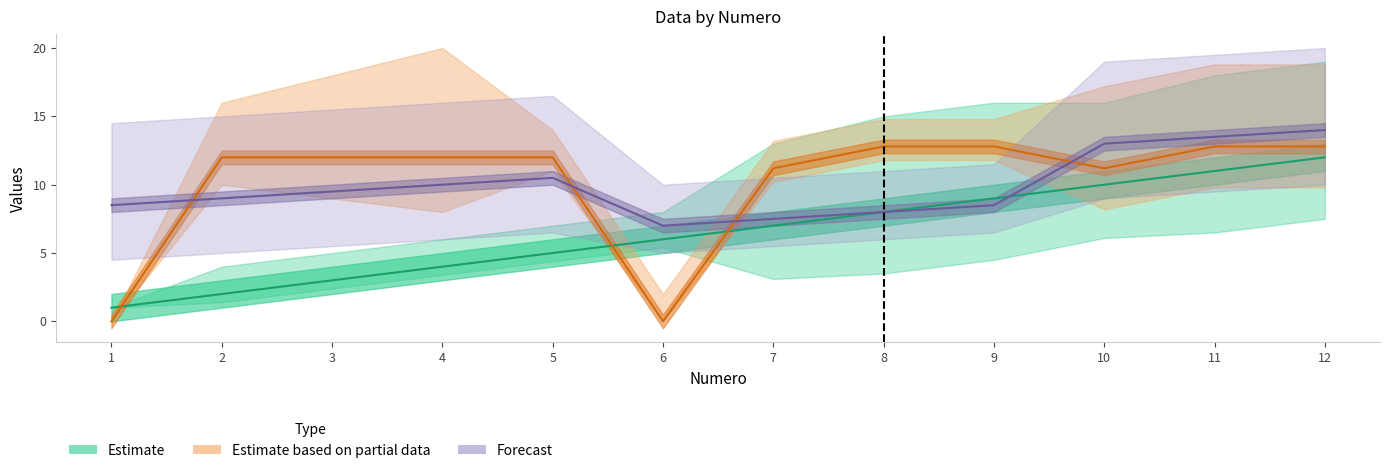

Between which two adjacent categories do Estimate based on partial data and Estimate first intersect?

1 and 2